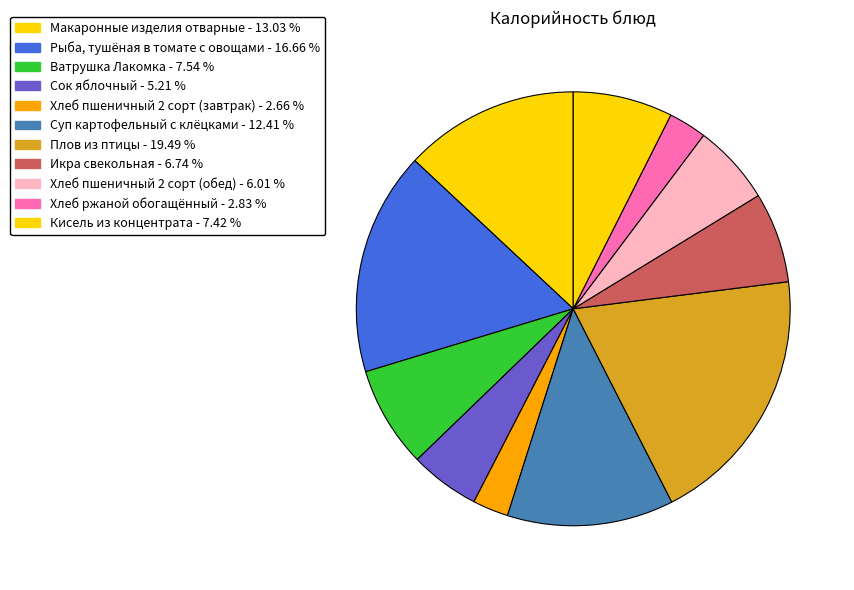

To the nearest percent, what is the combined percentage of Сок яблочный and Хлеб ржаной обогащённый?

8%